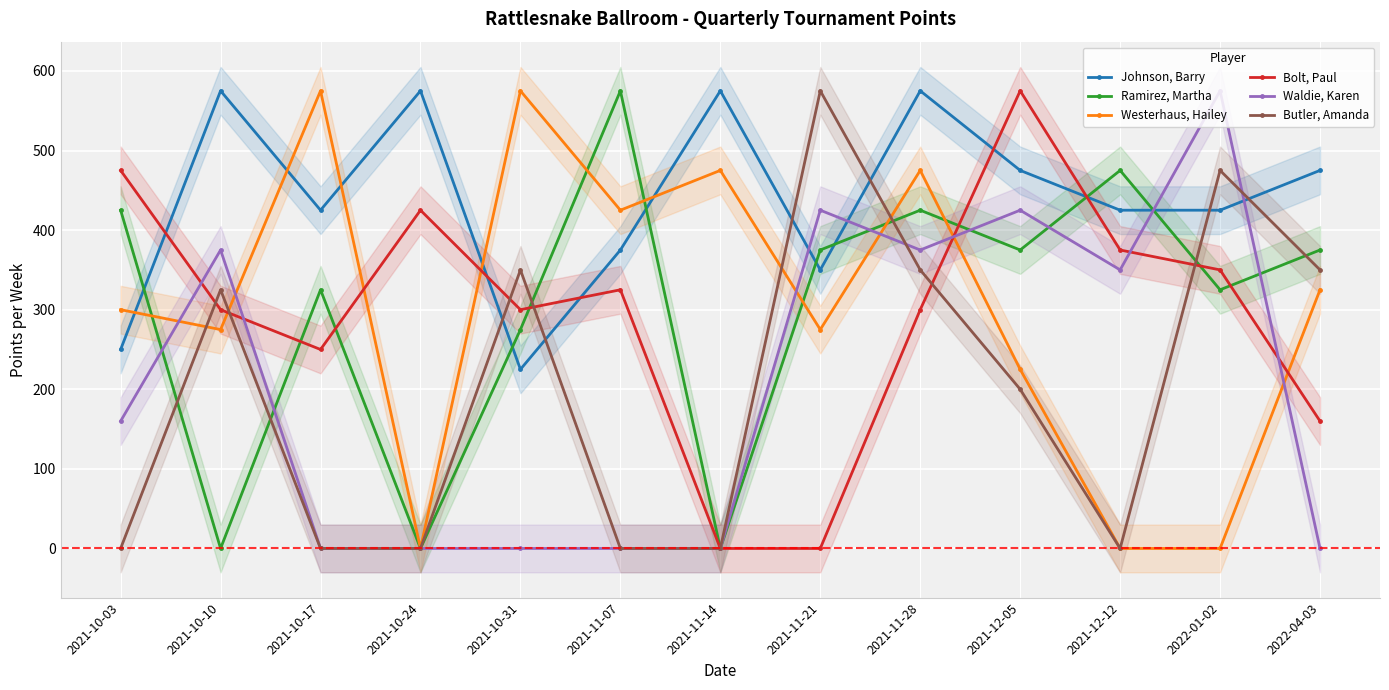

The value of Ramirez, Martha at 2021-10-10 is 0. True or false?

True